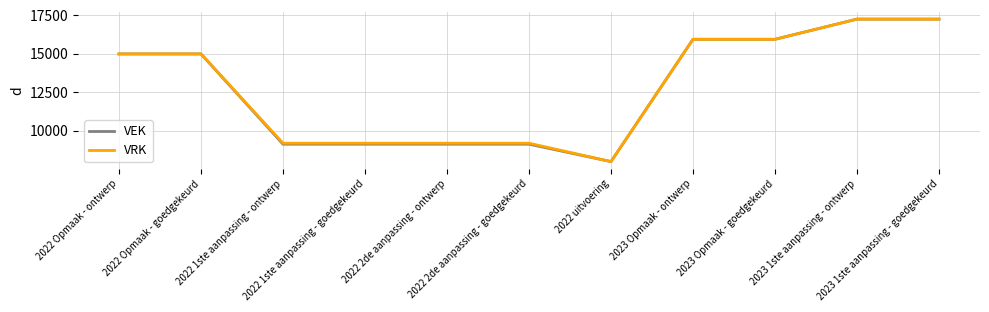

What is the highest value of the VEK series?

17263